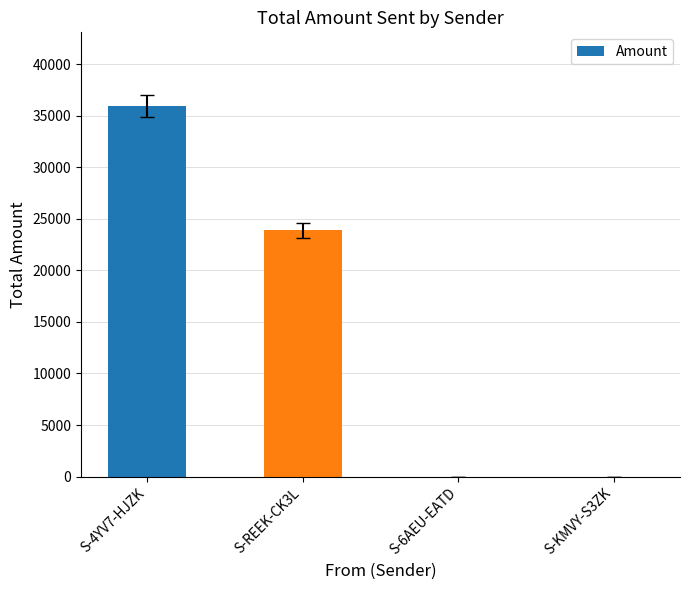

Which label corresponds to the largest value in the chart?

S-4YV7-HJZK